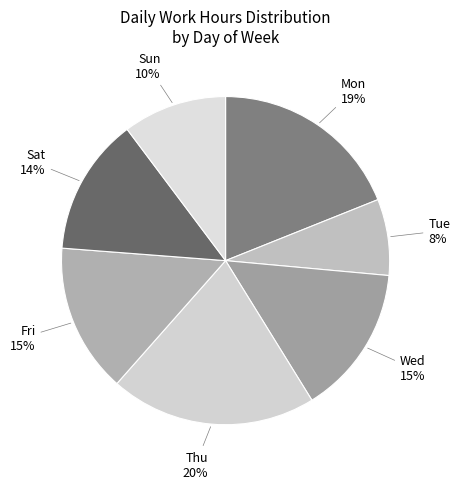

Which category has the biggest portion of the pie?

Thu